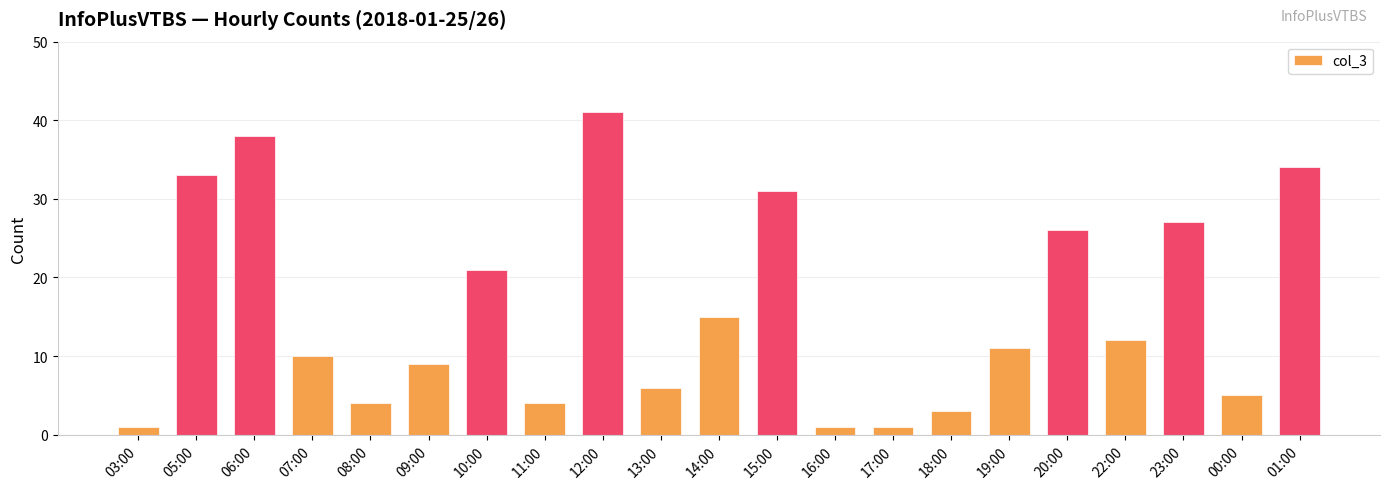

What is the label of the 8th bar from the right?

17:00